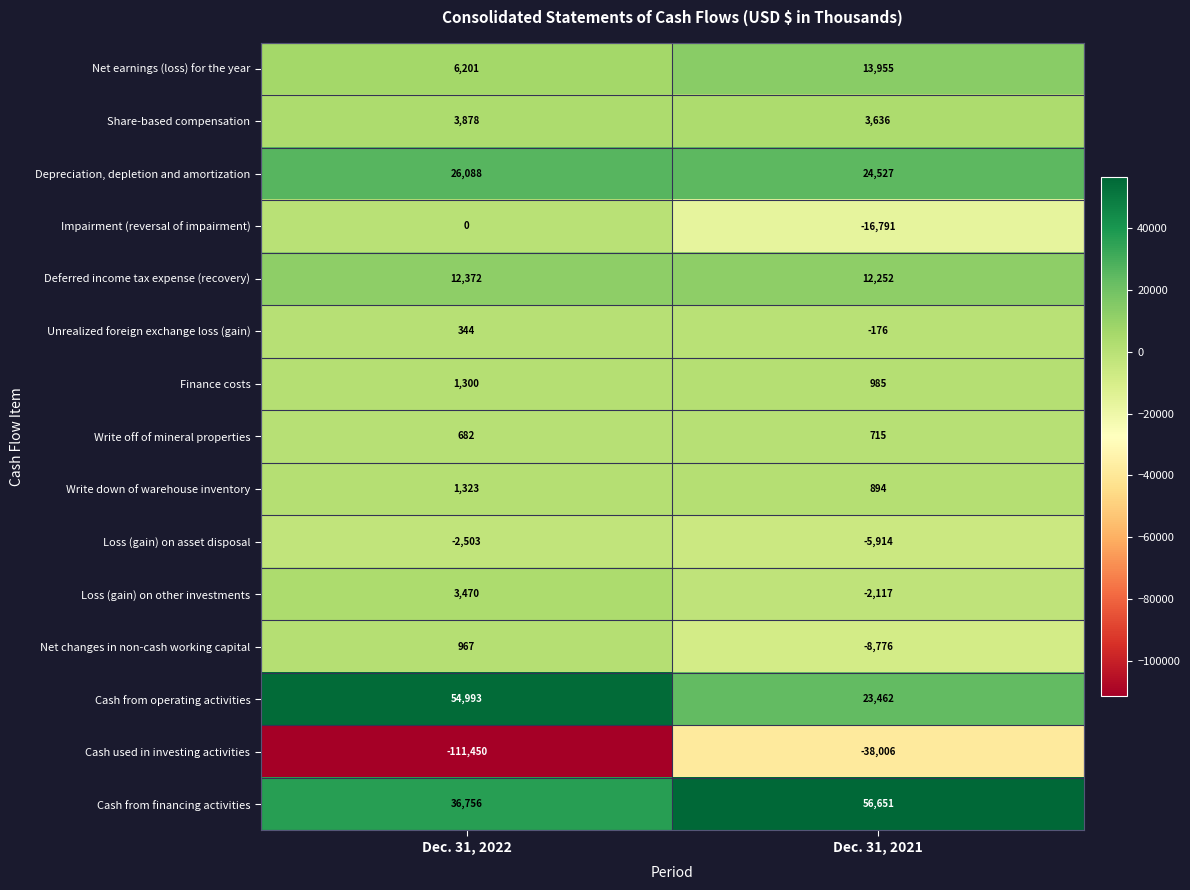

What is the maximum value shown in the chart?

56651